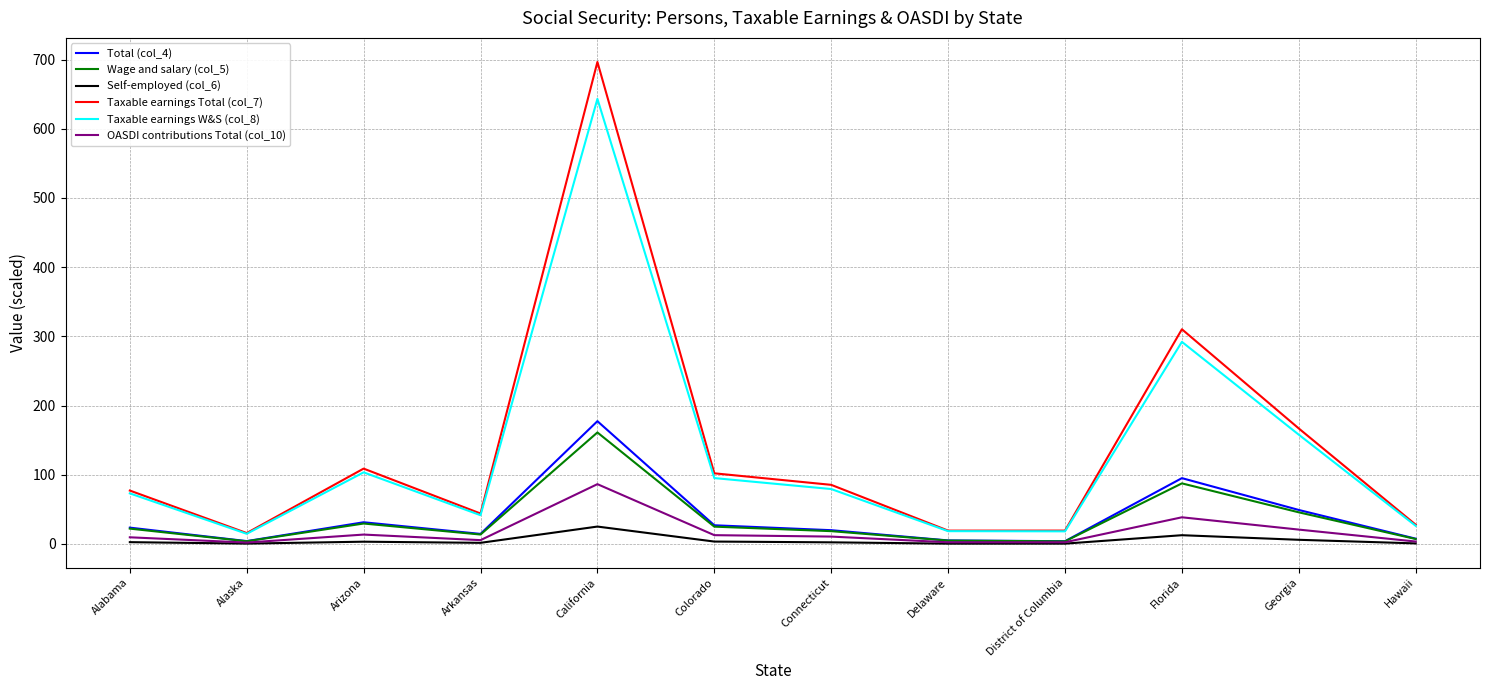

What is the sum of the Total (col_4) values at Florida and Georgia?

144.1